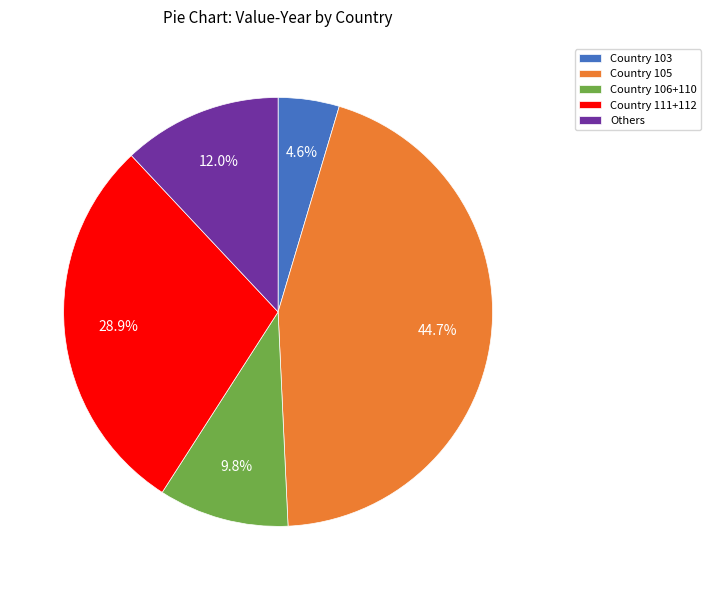

Does Others account for over 50% of the chart?

No